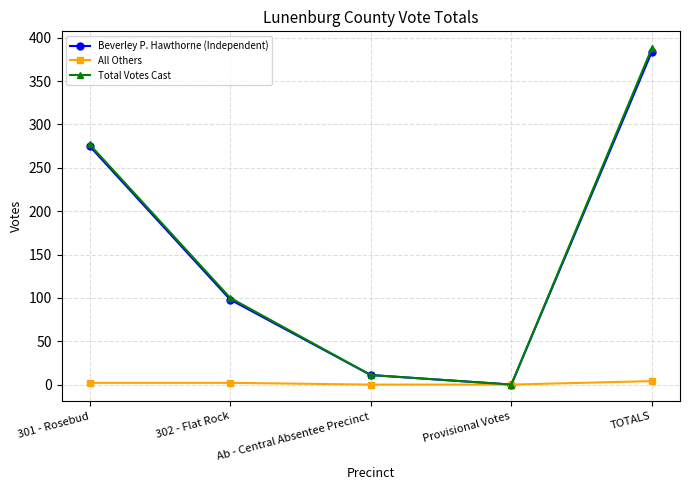

Which category has the lowest value in the Total Votes Cast series?

Provisional Votes